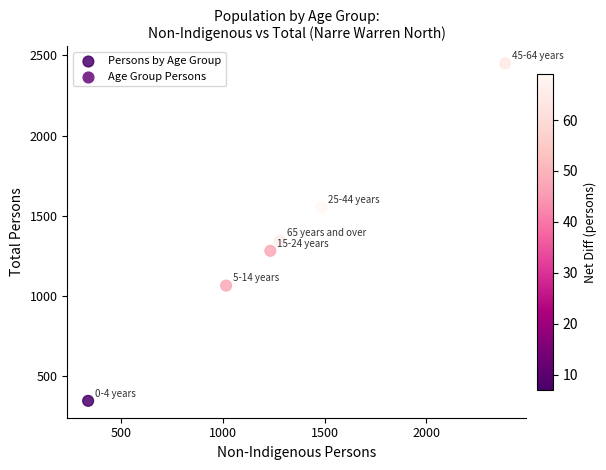

What is the average Y value?

1340